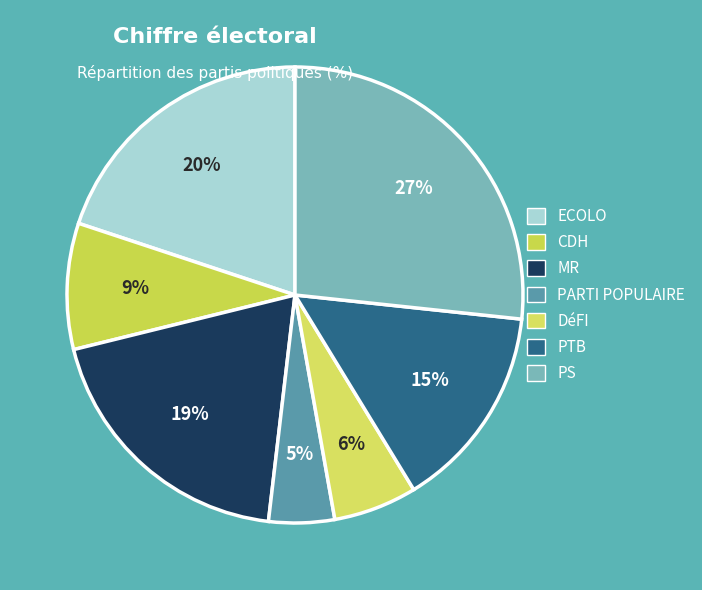

Rank the categories by value from highest to lowest.

PS, ECOLO, MR, PTB, CDH, DéFI, PARTI POPULAIRE